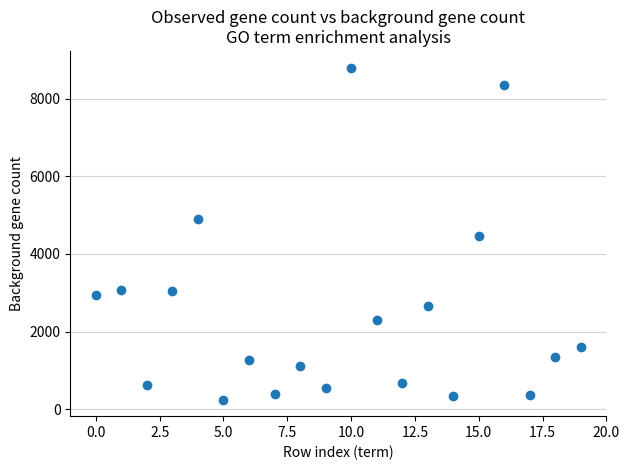

What is the range of Y values (max minus min)?

8543